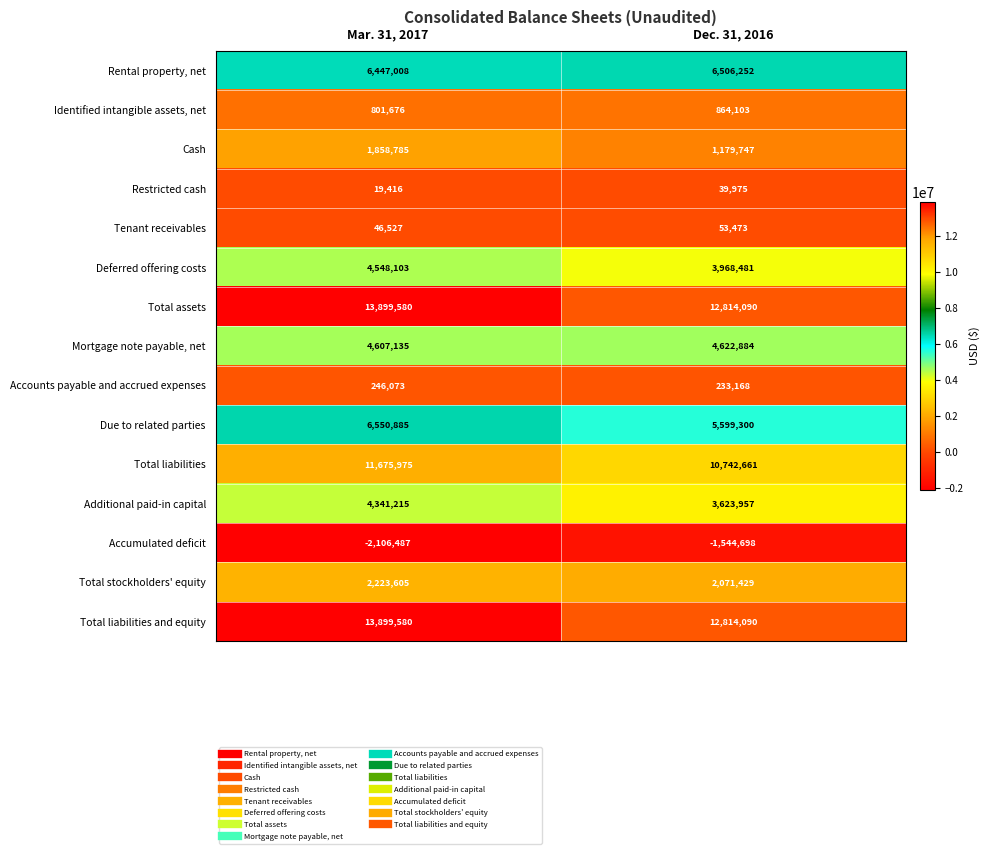

Count the number of data series in this chart.

15